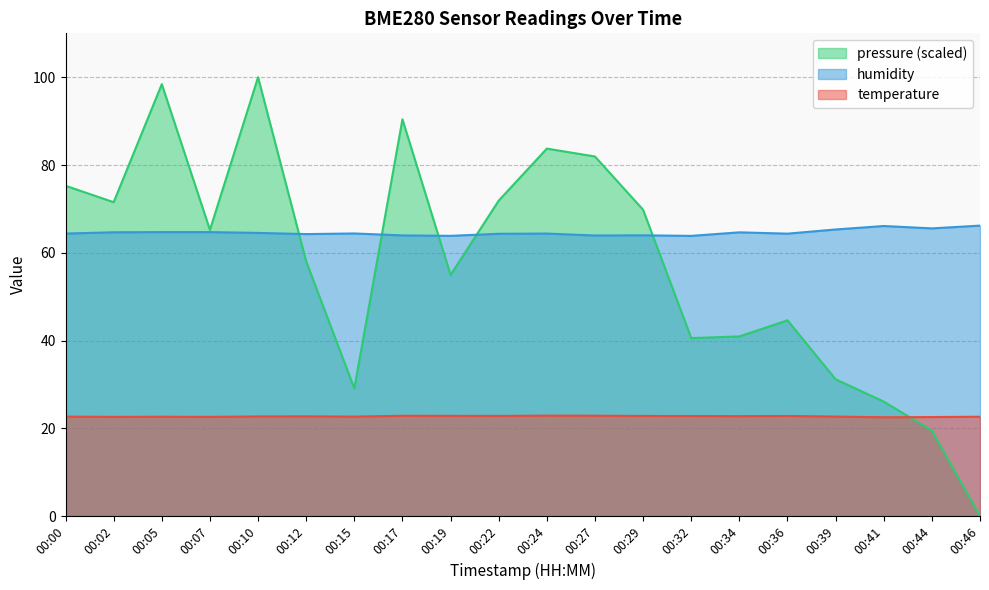

Between 00:32 and 00:36, which series saw the biggest shift?

pressure (scaled)